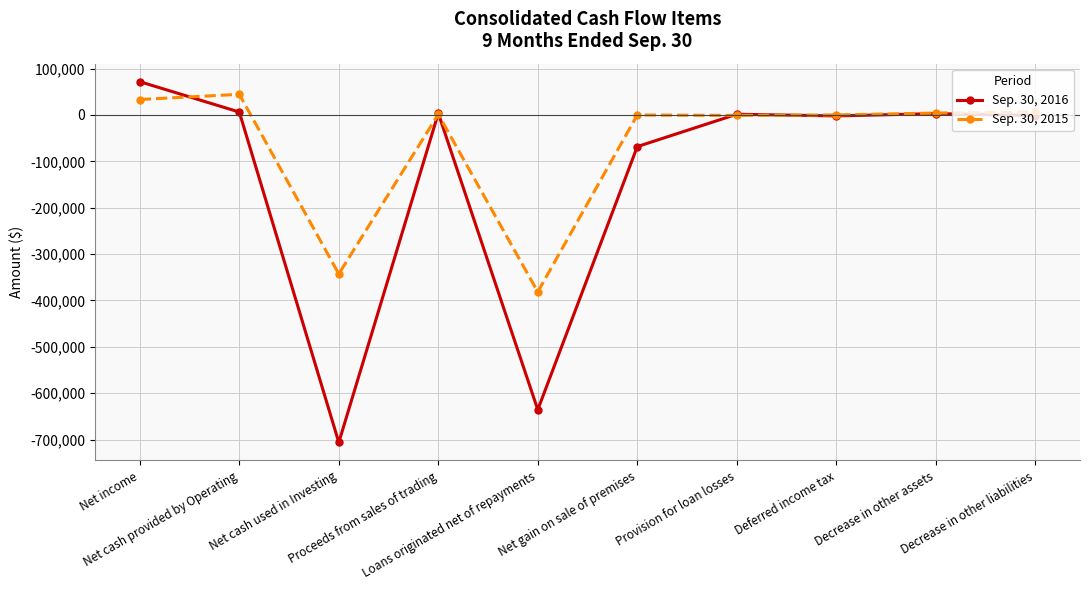

At which category does Sep. 30, 2015 reach its first local valley?

Net cash used in Investing